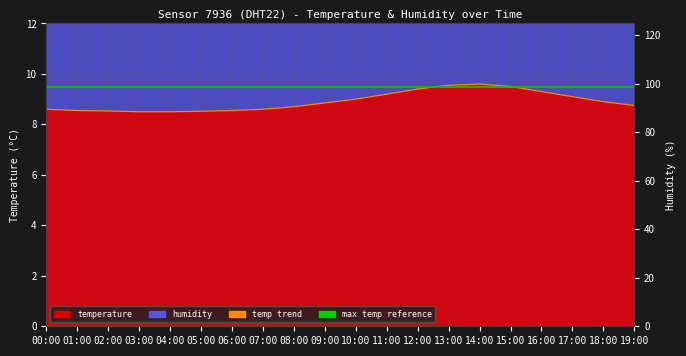

What is the spread (max minus min) of values at 12:00?

5.6